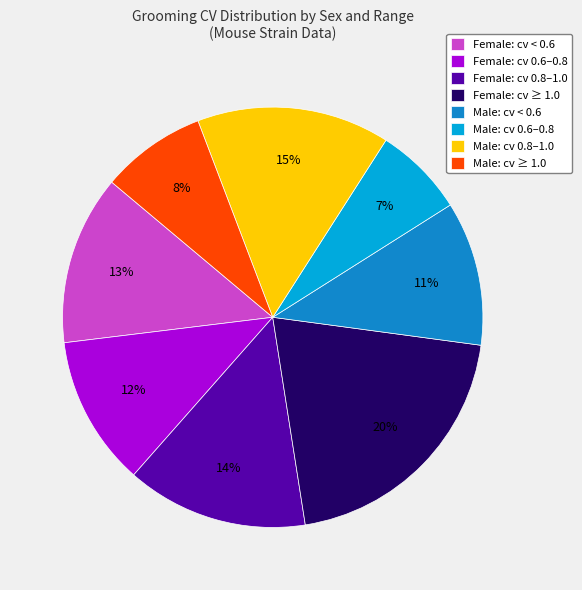

The Male: cv 0.8–1.0 slice represents 2% of the pie. True or false?

False